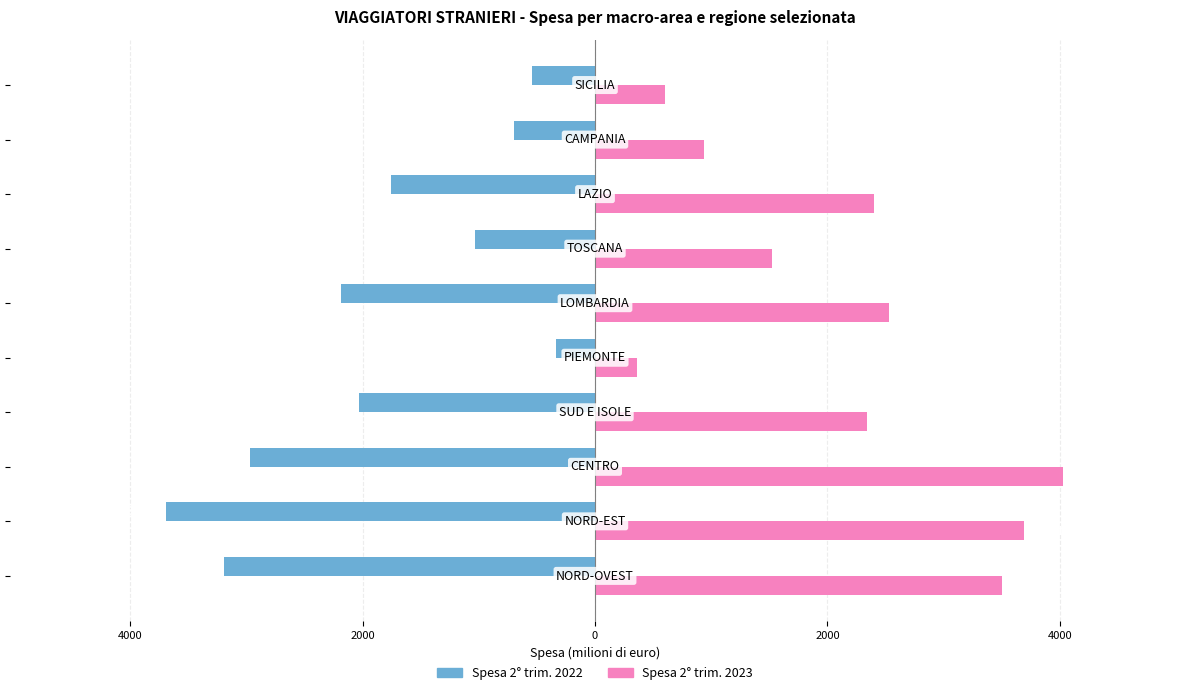

Reading left to right, transcribe all the data shown in this chart.

Spesa 2° trim. 2022: -3193.2	-3690.2	-2965.8	-2033.7	-339.5	-2187.9	-1034.1	-1758.6	-700.9	-542.3
Spesa 2° trim. 2023: 3505.1	3692.1	4027.8	2337.2	365.2	2531.4	1524.7	2403.3	941.1	599.0